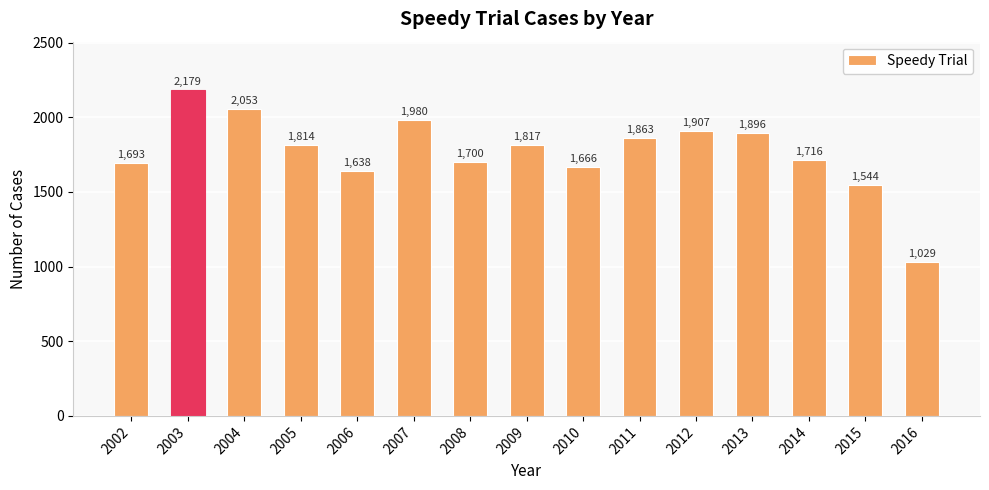

How many bars are there in total?

15